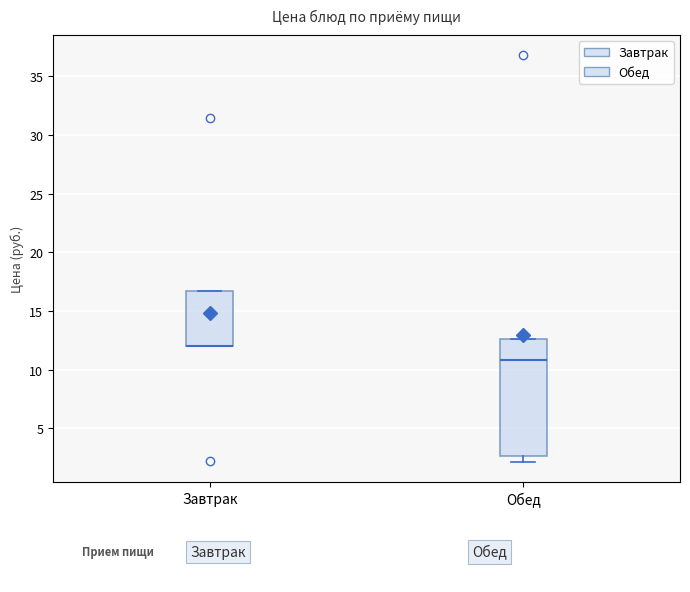

Reading left to right, read every box against the y-axis: the position of its median line, the range the box covers, and the ends of its whiskers. The values are not printed on the chart, so give them approximately, as read against the axis.

Завтрак: median 12.0 (drawn on the box's lower edge), box 12.0 to 16.5, whiskers 12.0 to 16.5
Обед: median 11.0, box 2.5 to 12.5, whiskers 2.0 to 12.5